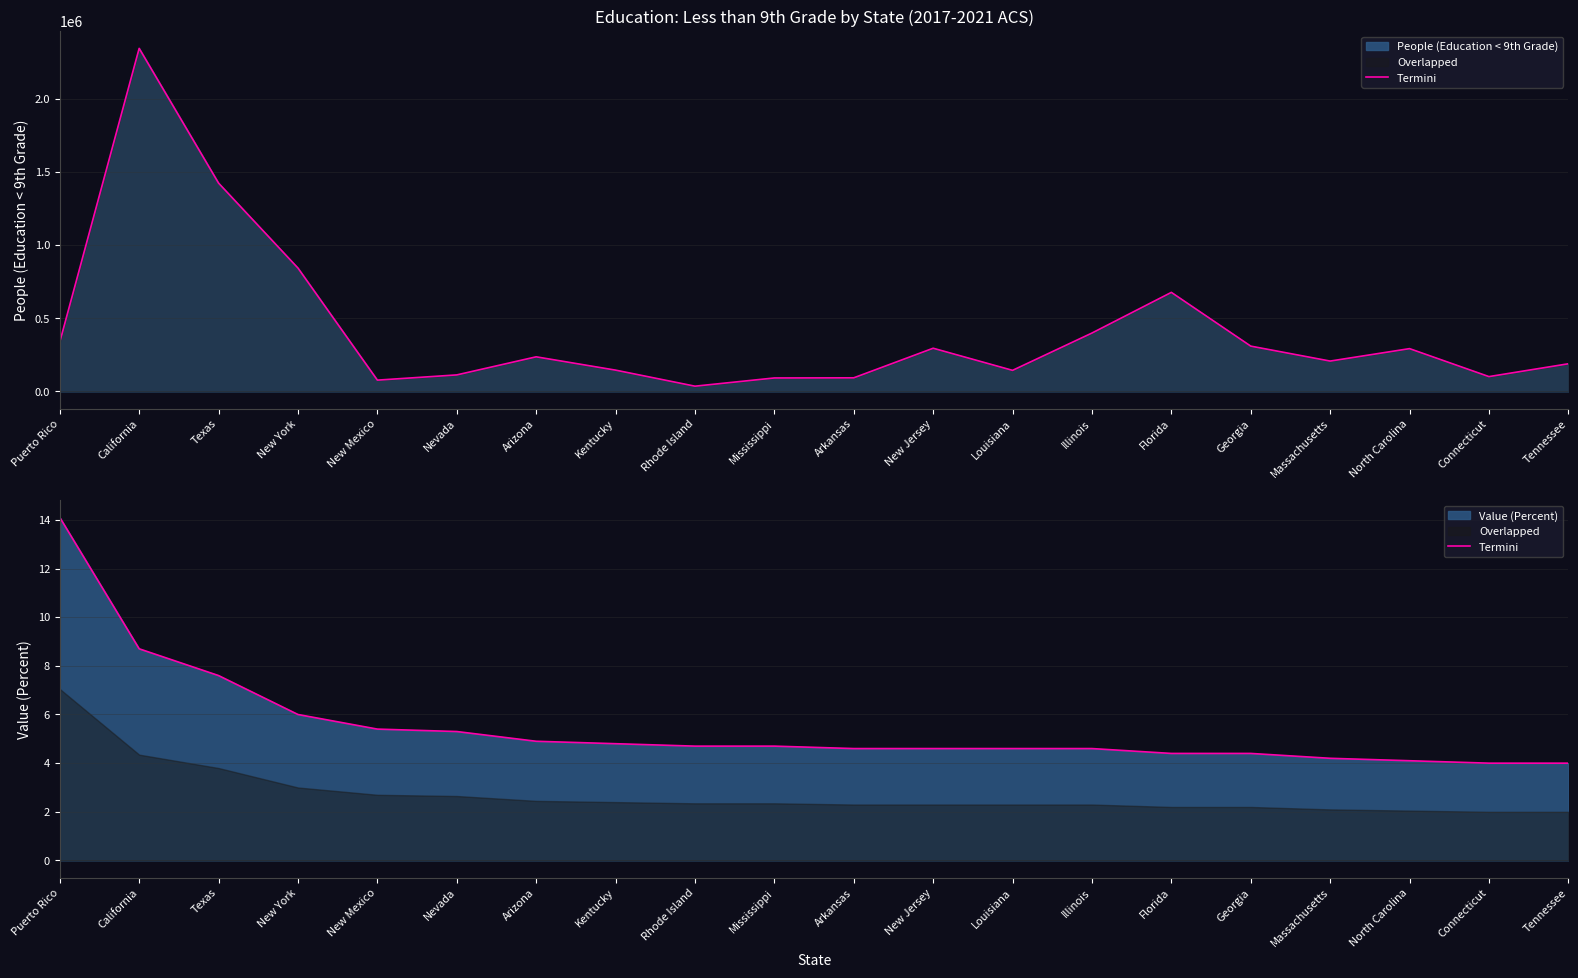

At which label is the value closest to 9?

California